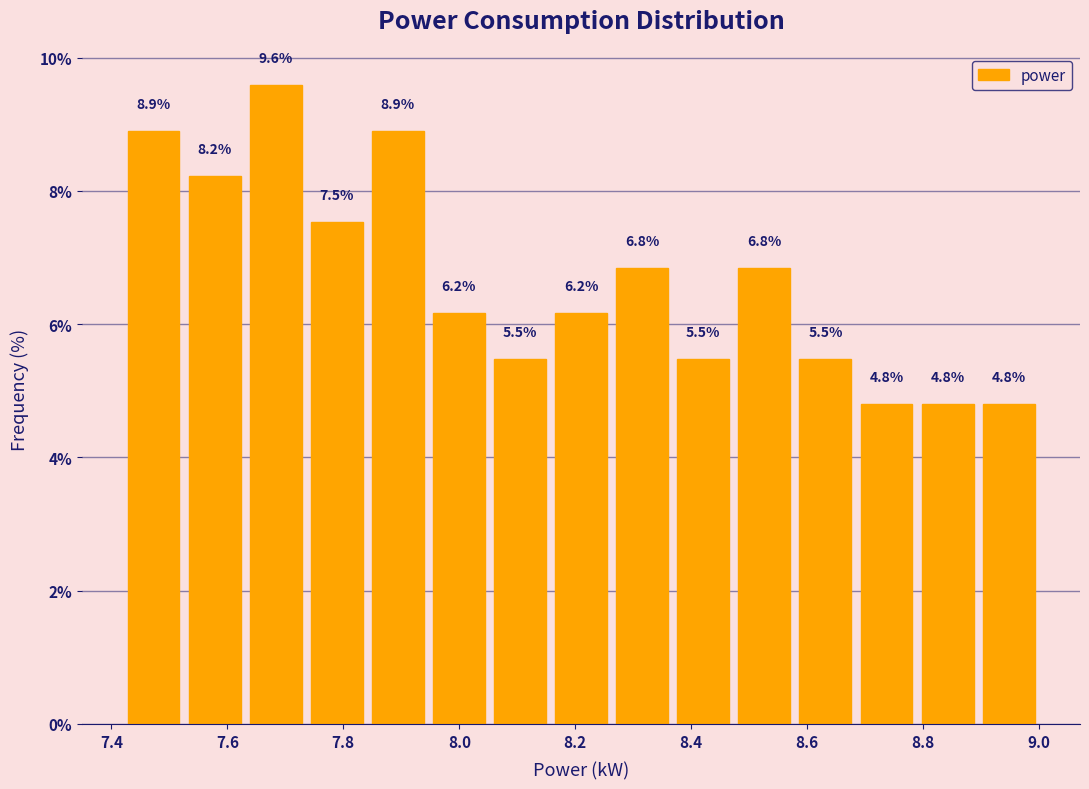

Which range on the x-axis has the tallest bar?

7.64 to 7.74